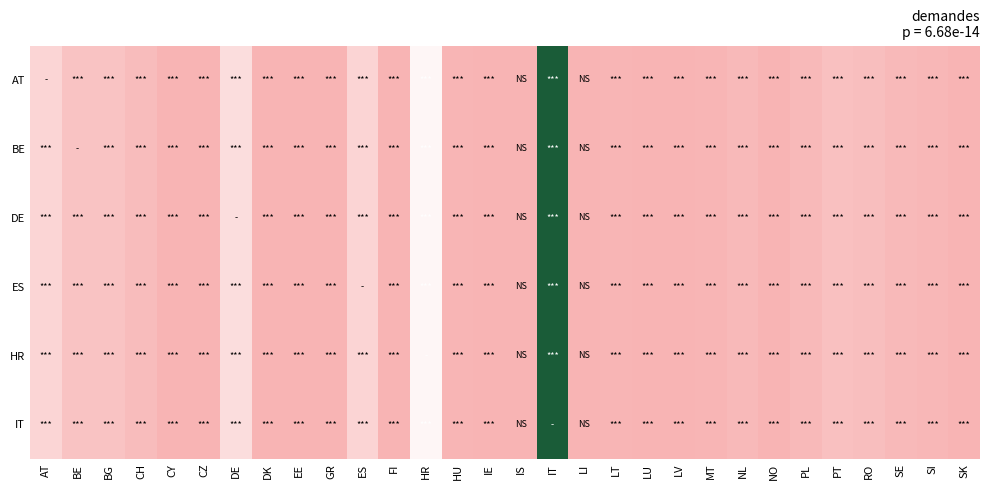

How many categories are shown in the chart?

30